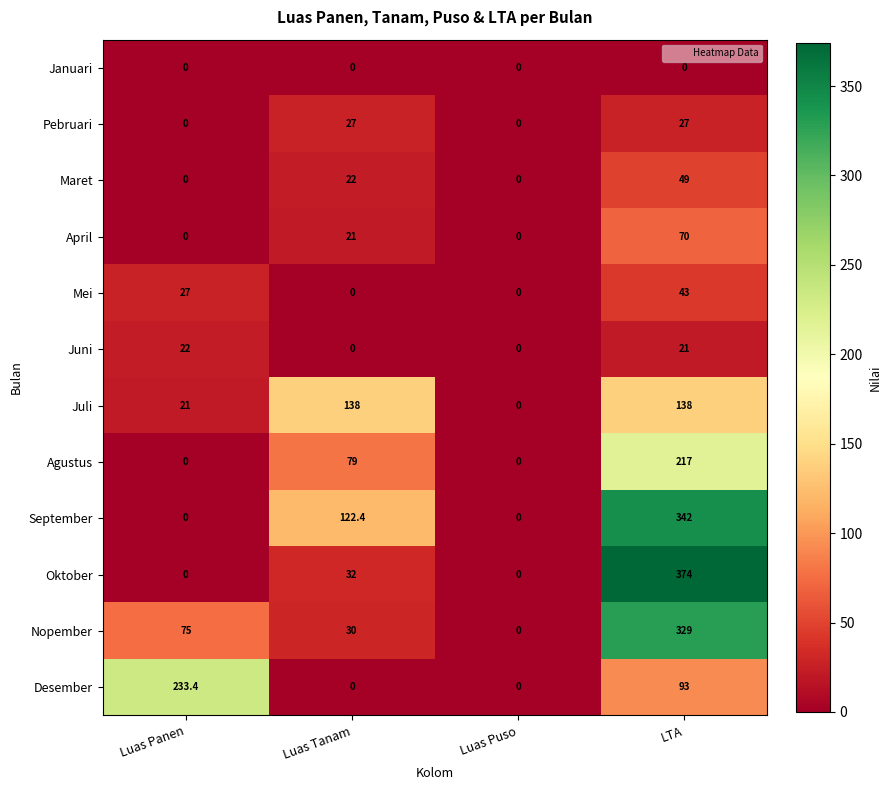

At which category is the sum across all series the highest?

LTA